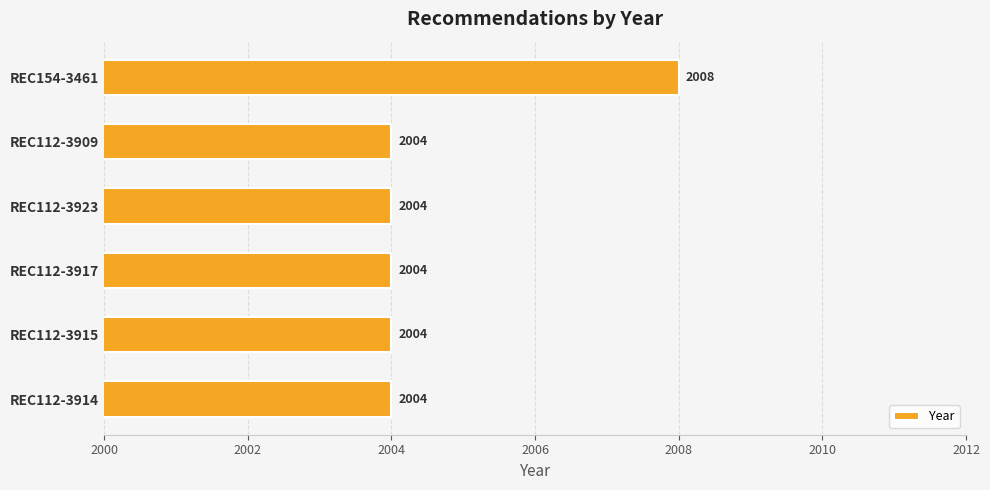

What is the sum of all values?

12028